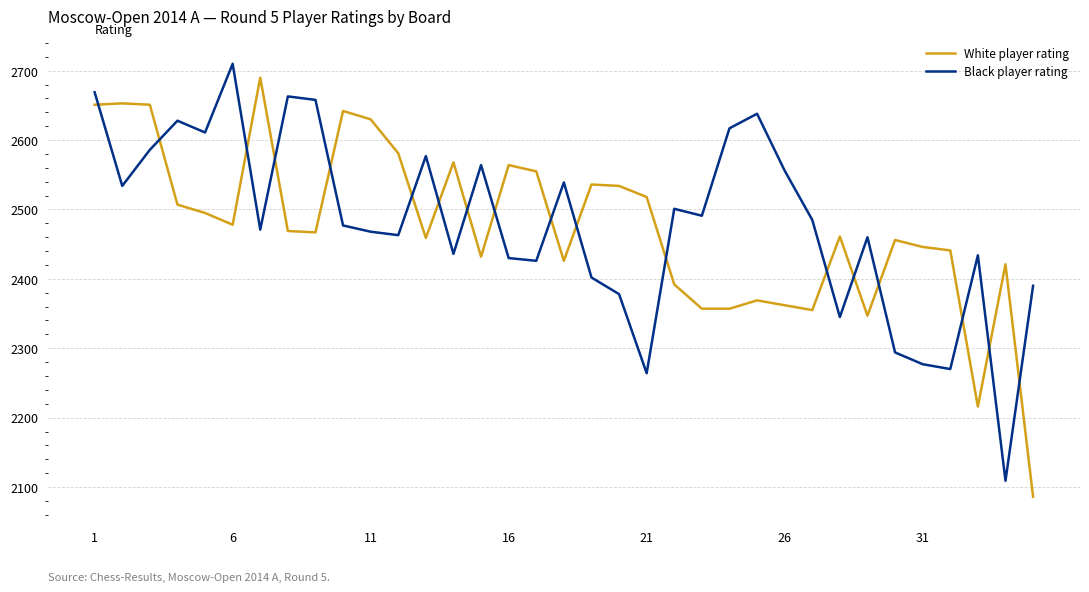

What are all the series names shown in the legend?

White player rating, Black player rating